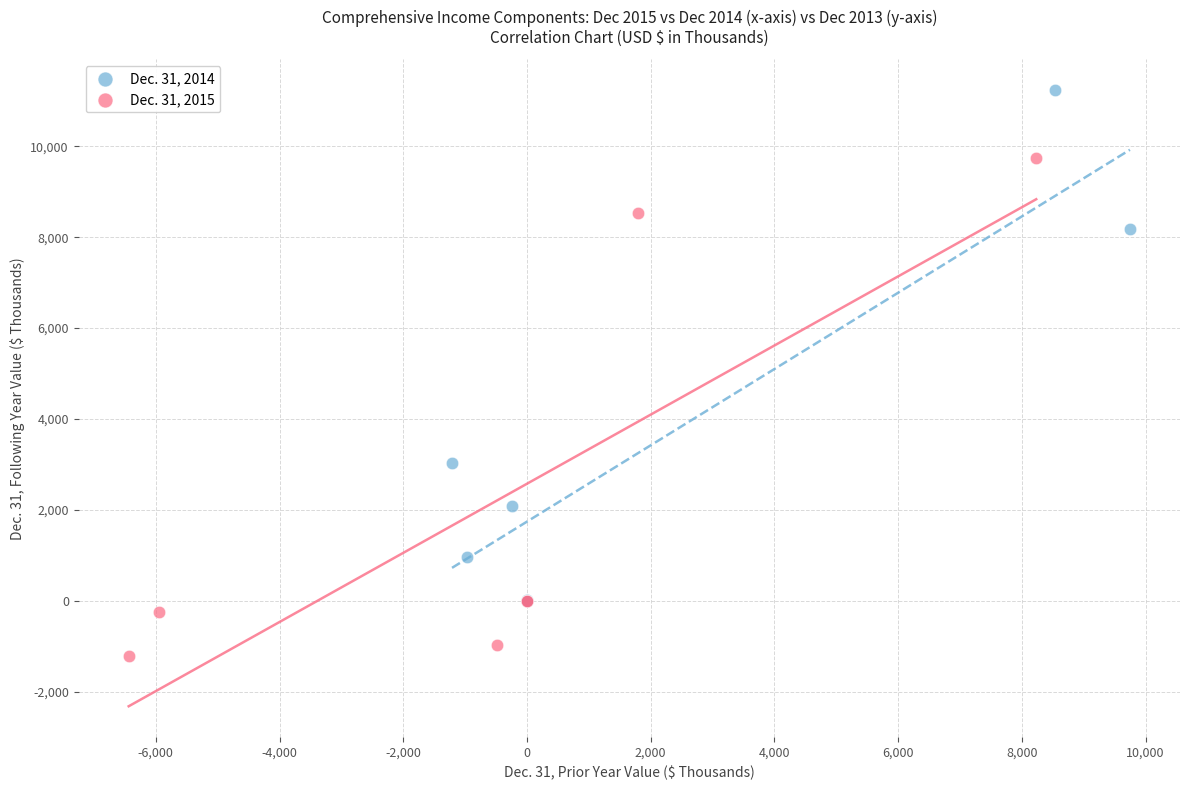

Which series reaches the minimum Y coordinate?

Dec. 31, 2015